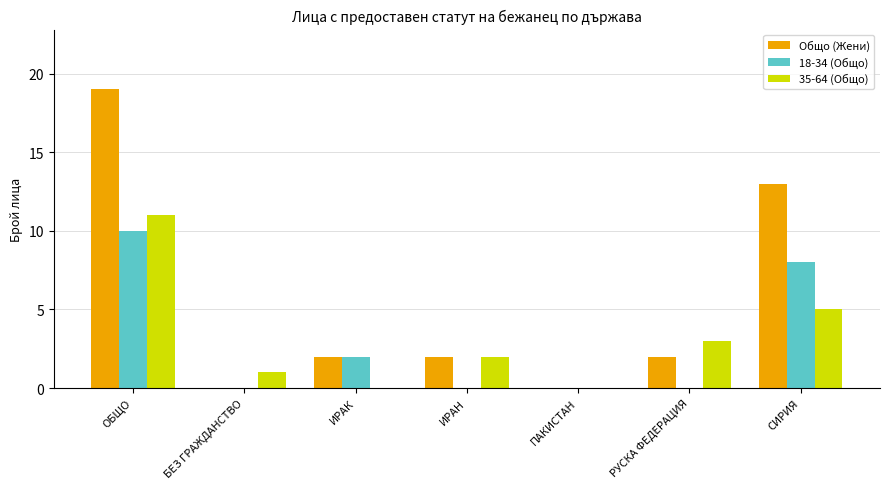

What is the total value across all series at ОБЩО?

40